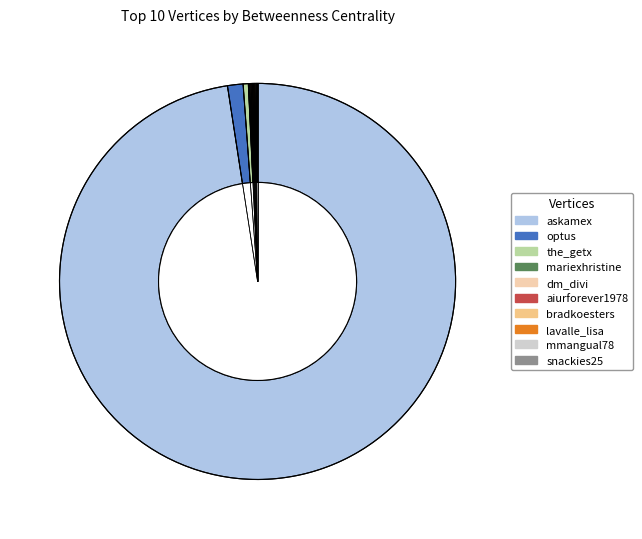

Which slice is the largest?

askamex